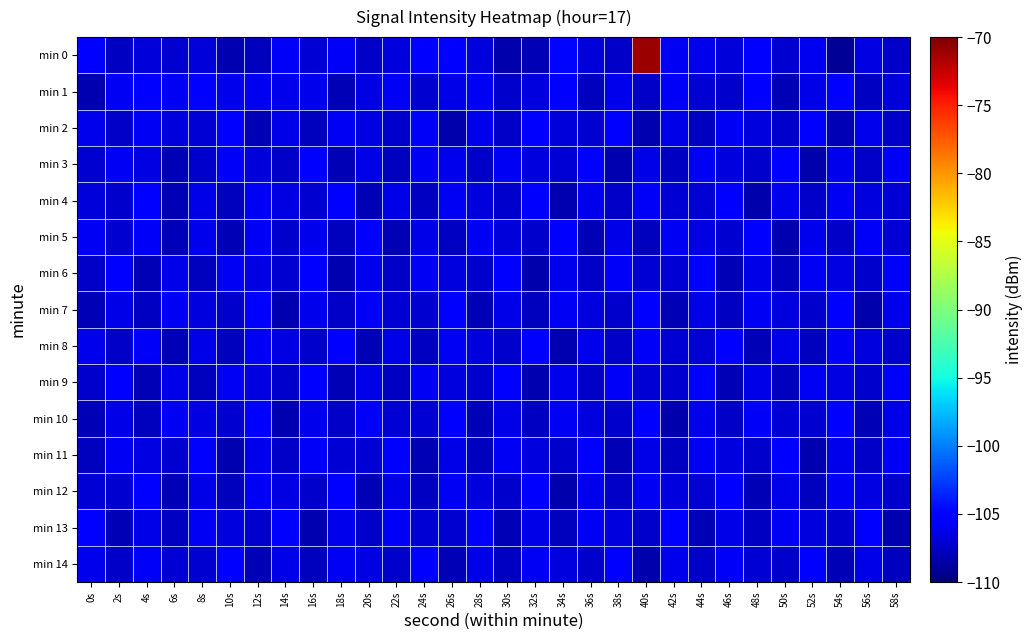

At which category is the sum across all series the highest?

40s